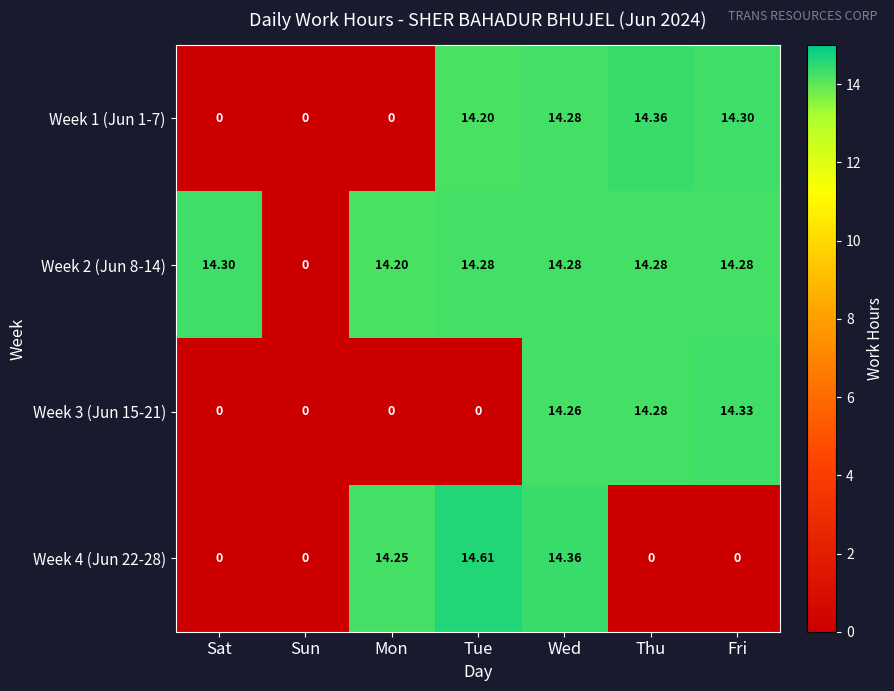

Where is Week 2 (Jun 8-14) nearest to the value 7?

Sun